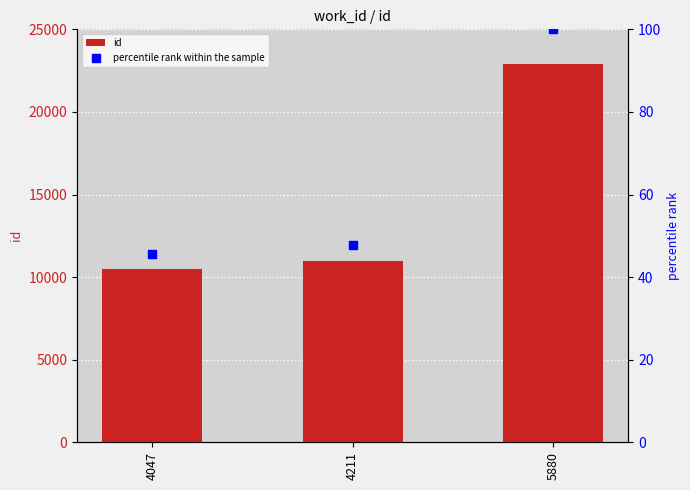

At how many categories does at least one series exceed 804?

3